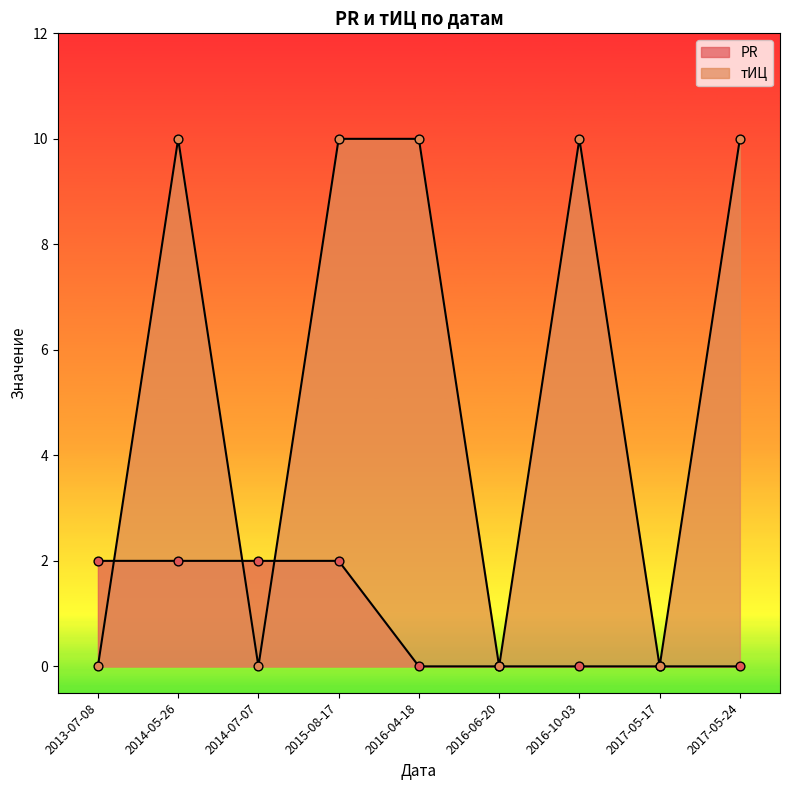

At how many categories does at least one series exceed 6?

5